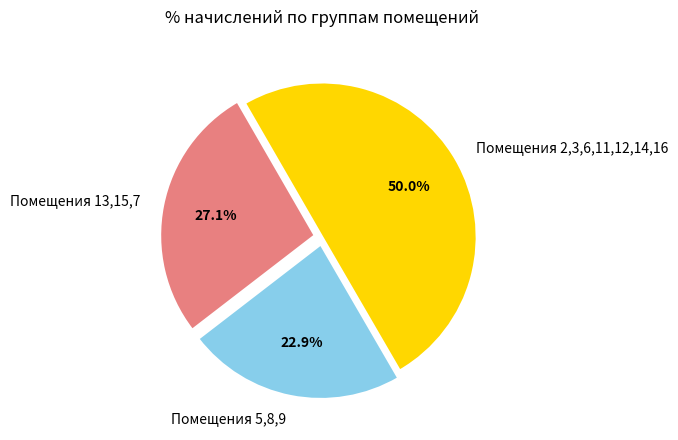

Combined, what portion of the pie is Помещения 2,3,6,11,12,14,16 and Помещения 13,15,7?

77.1%